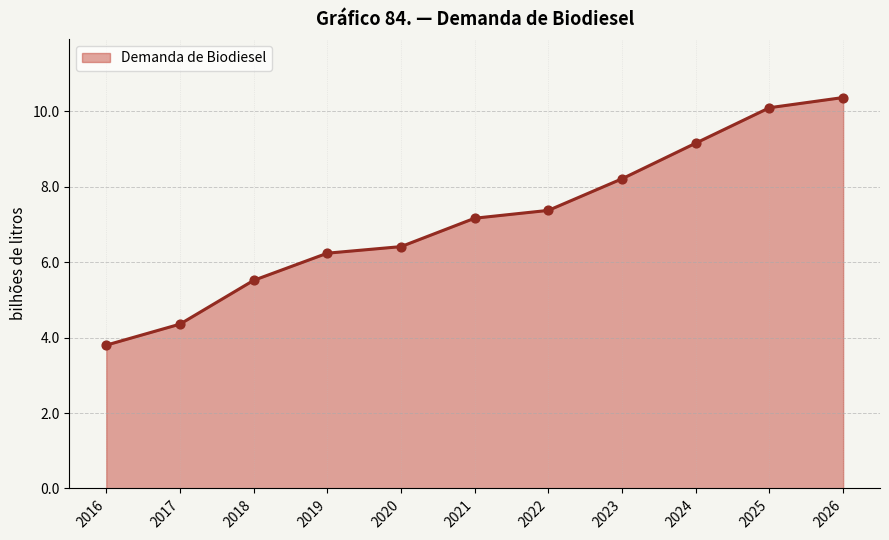

Between 2017 and 2026, which is larger?

2026